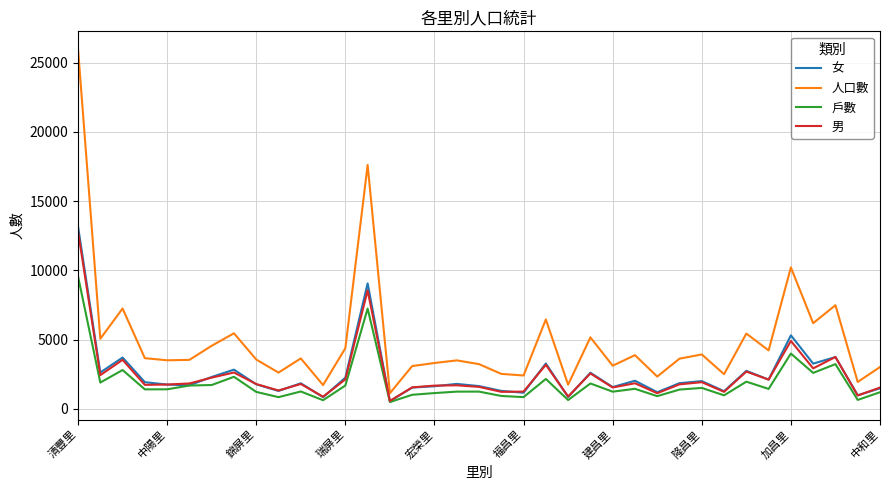

True or false: 女 and 人口數 cross at least once.

False